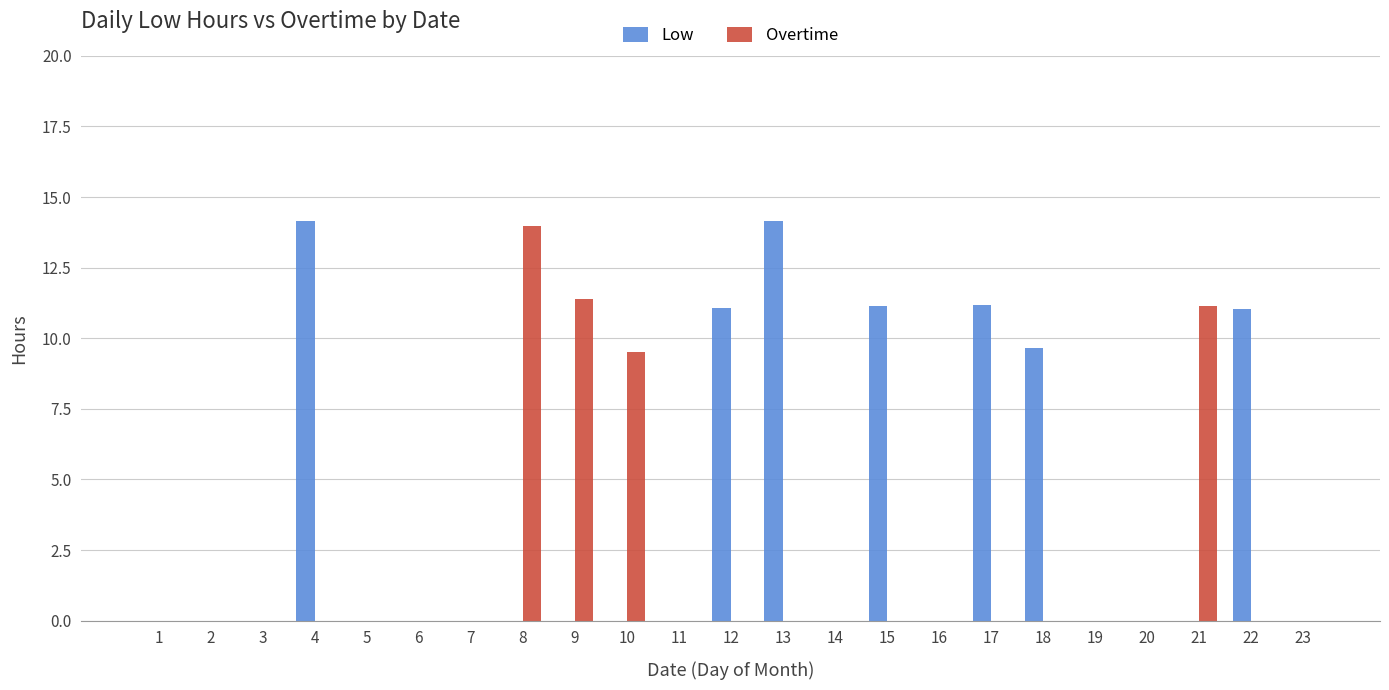

What is the greatest value displayed?

14.2